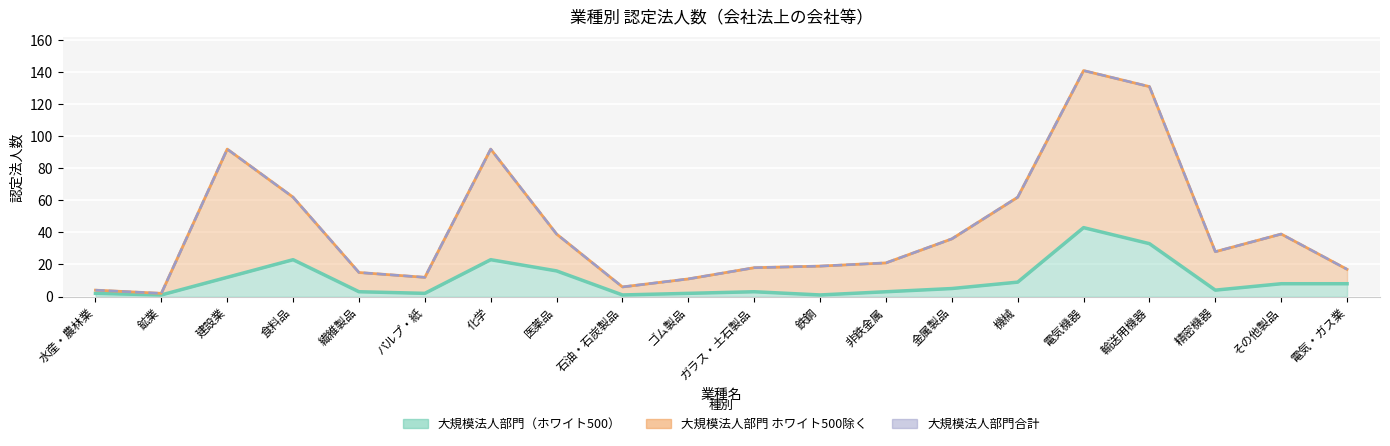

What is the difference between the second highest and second lowest values in the 大規模法人部門（ホワイト500） series?

32